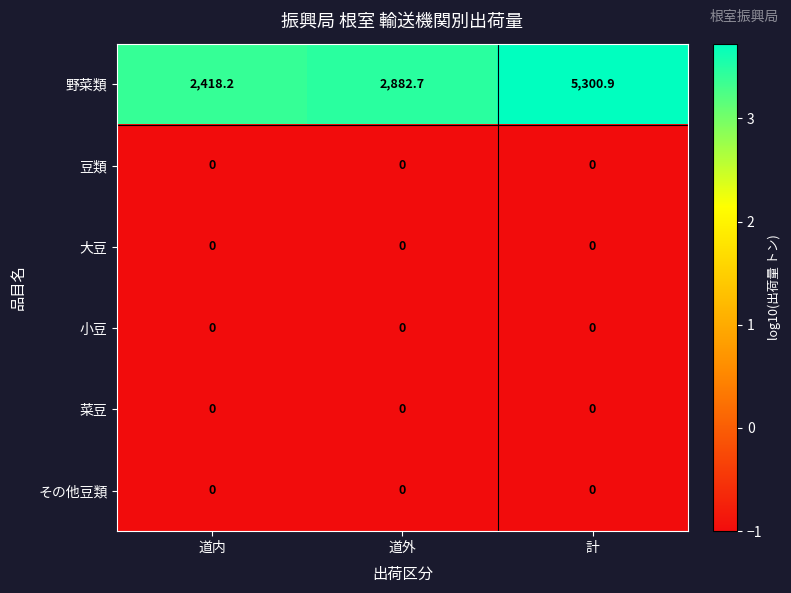

At which label does 野菜類 first exceed 2882?

道外